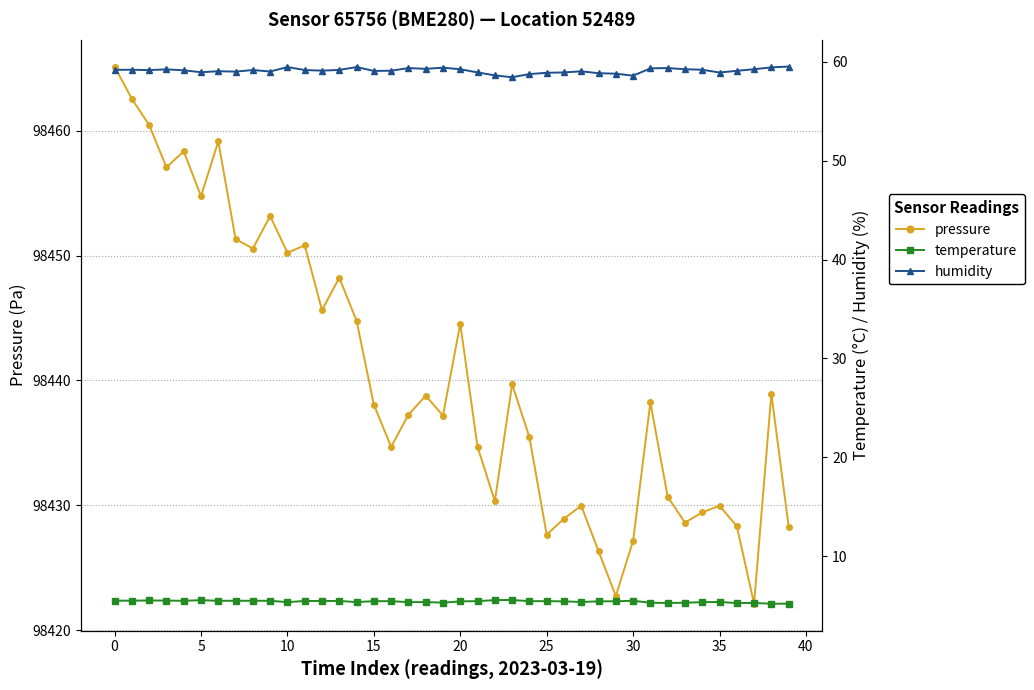

What is the label of the 15th point from the left?

14